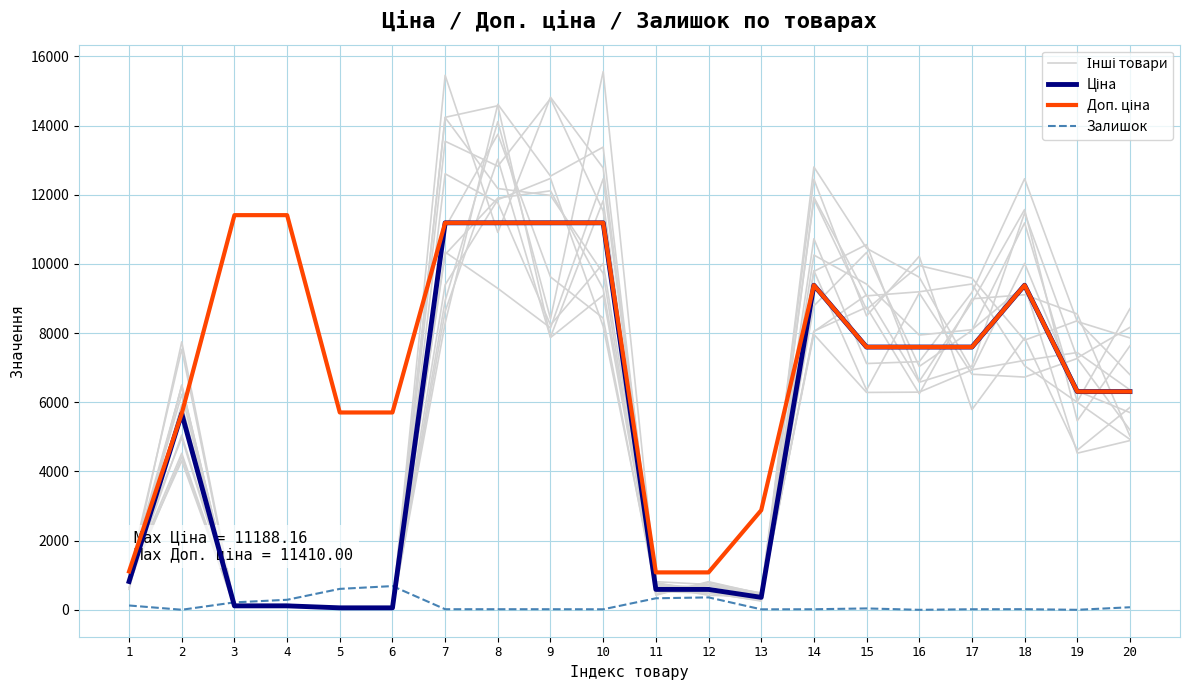

Reading left to right, extract all data points from this chart.

Інші товари: 787.5	7747.6	138.3	127.7	46.2	46.2	8286.6	14615.4	12539.5	13377.1	421.4	813.4	461.6	7963.6	6284.4	6292.8	6935.4	10015.8	6323.6	5702.2
Ціна: 818.5	5673.8	114.1	114.1	57.0	57.0	11188.2	11188.2	11188.2	11188.2	589.9	589.9	359.9	9384.0	7596.5	7596.5	7596.5	9384.0	6308.8	6308.8
Доп. ціна: 1109.2	5673.8	11410.0	11410.0	5705.0	5705.0	11188.2	11188.2	11188.2	11188.2	1081.7	1081.7	2878.8	9384.0	7596.5	7596.5	7596.5	9384.0	6308.8	6308.8
Залишок: 125.0	2.0	215.0	290.0	605.0	686.0	17.0	17.0	17.0	15.0	333.0	359.0	14.0	16.0	40.0	0.0	16.0	18.0	0.0	74.0